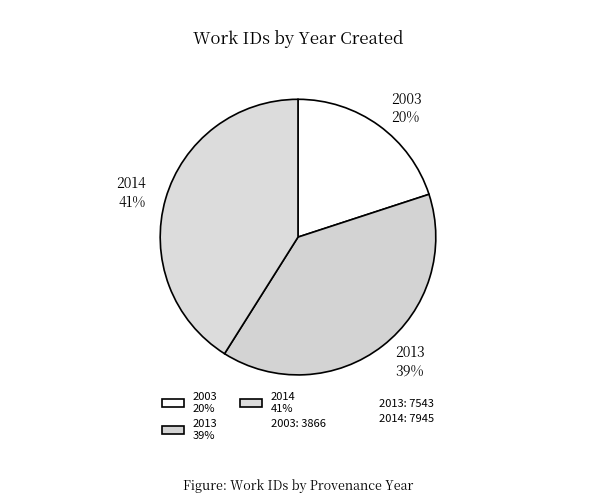

How many segments does this pie chart have?

3